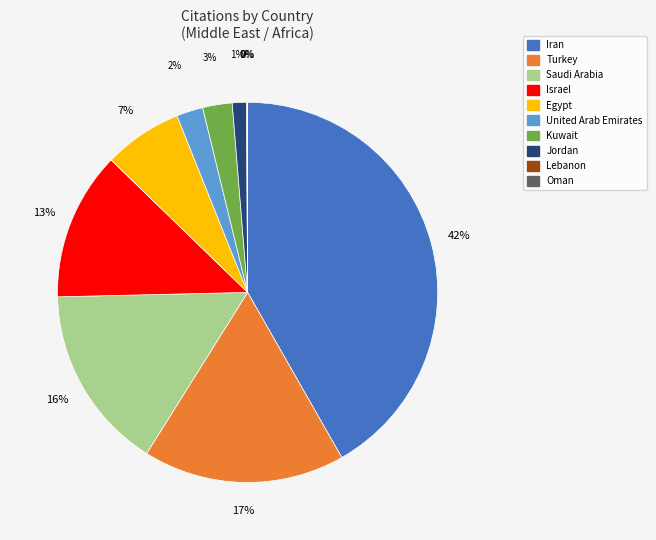

Between Kuwait and Egypt, which is larger?

Egypt